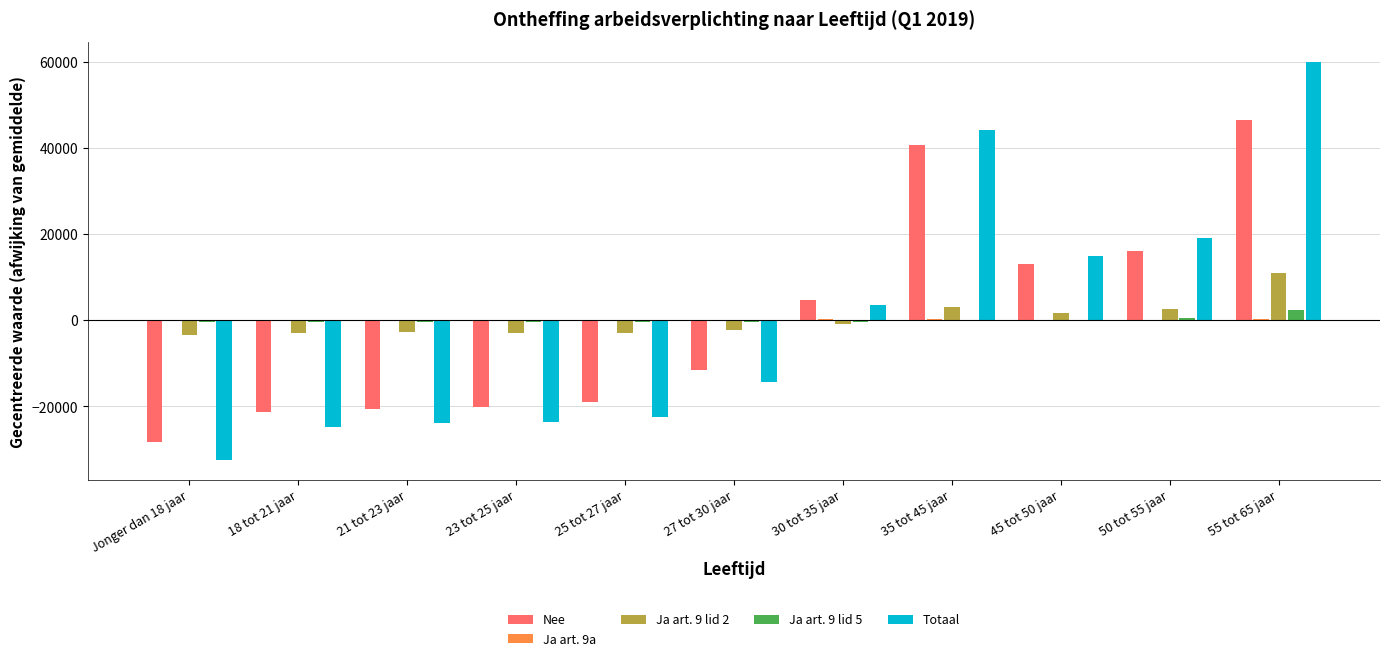

Are the bars grouped side by side (vs. stacked)?

Yes